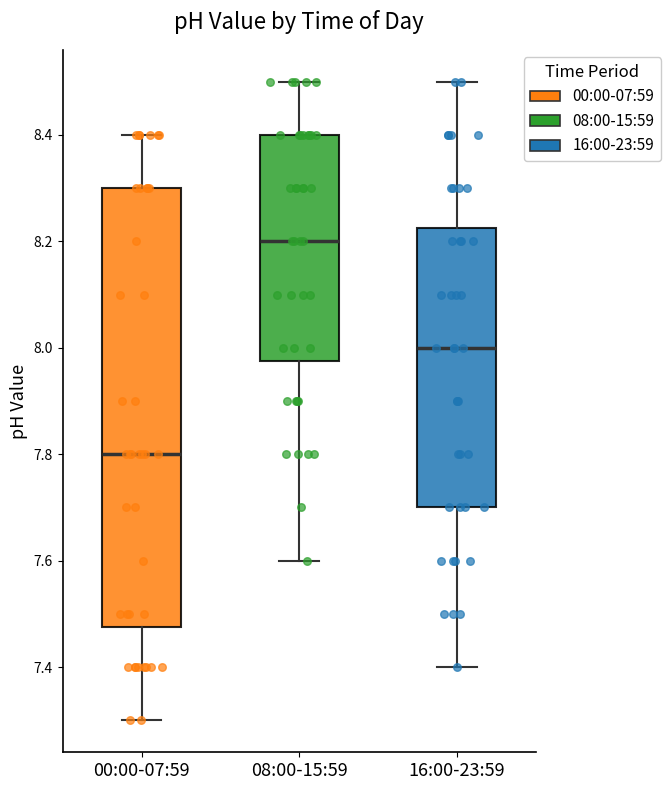

Reading left to right, read every box against the y-axis: the position of its median line, the range the box covers, and the ends of its whiskers. The values are not printed on the chart, so give them approximately, as read against the axis.

00:00-07:59: median 7.80, box 7.48 to 8.30, whiskers 7.30 to 8.40
08:00-15:59: median 8.20, box 7.98 to 8.40, whiskers 7.60 to 8.50
16:00-23:59: median 8.00, box 7.70 to 8.22, whiskers 7.40 to 8.50